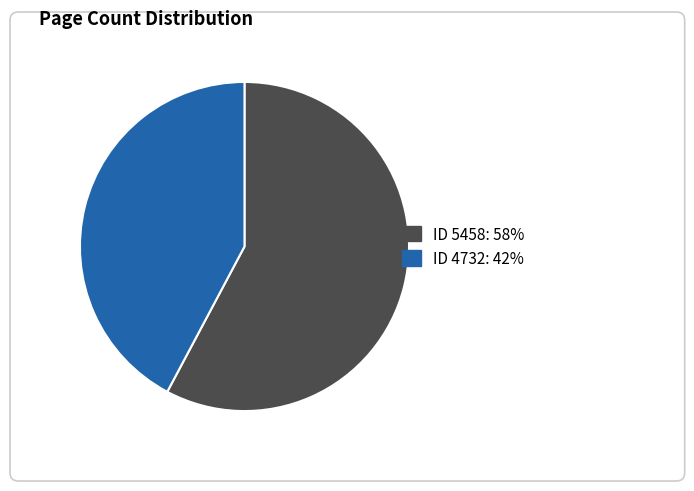

Is there any slice that represents more than half of the pie?

Yes